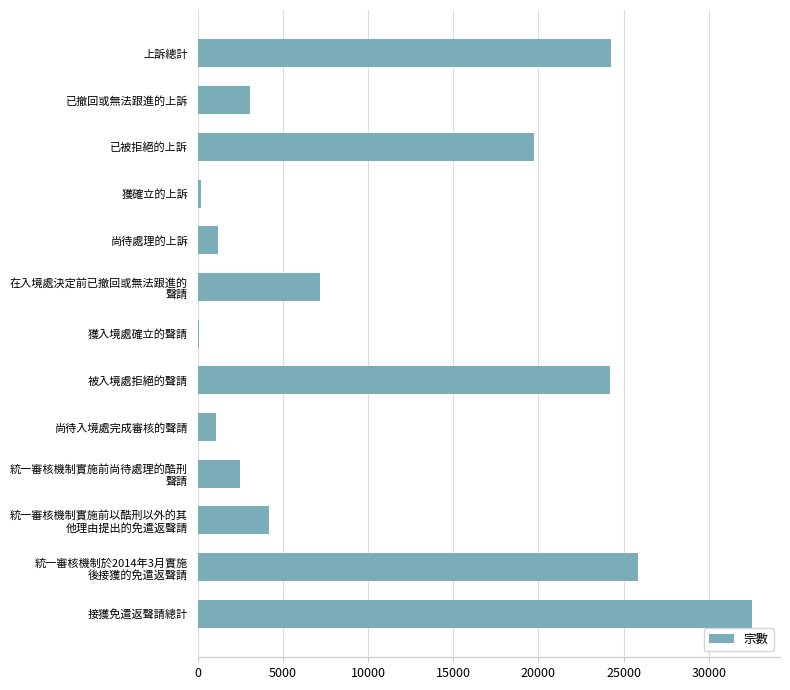

Is it true that the value at 接獲免遣返聲請總計 is 43291?

False